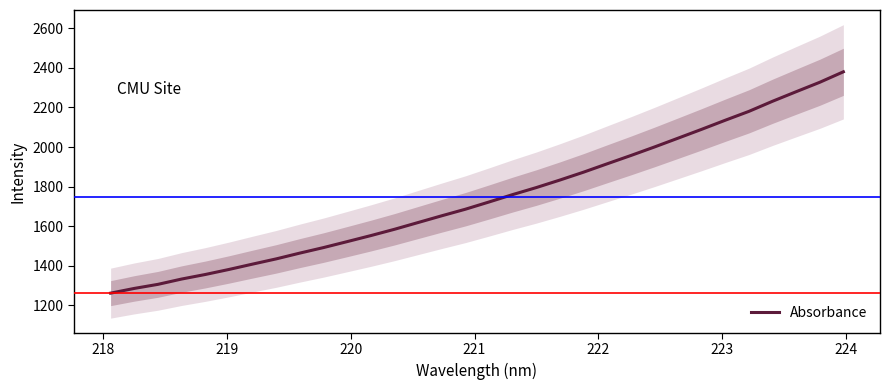

What is the maximum value shown in the chart?

2379.9